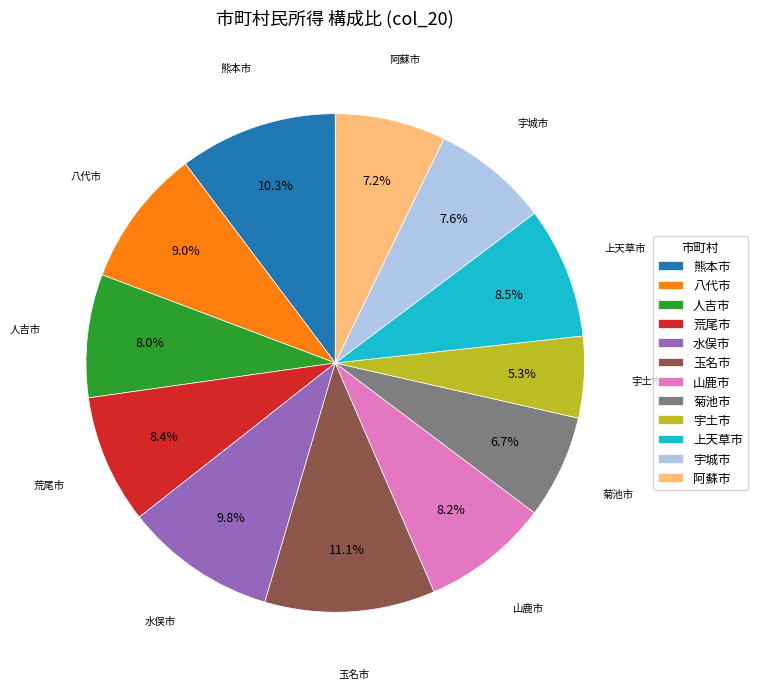

What percentage is the 人吉市 slice, to the nearest percent?

8%